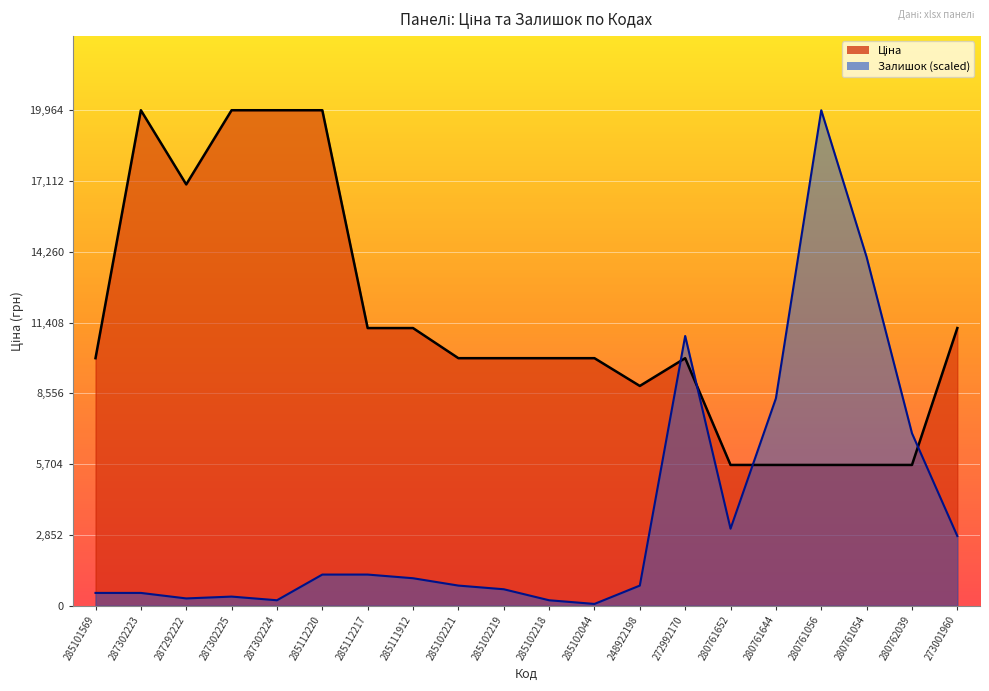

The value of Залишок at 287292222 is 295.8. True or false?

True